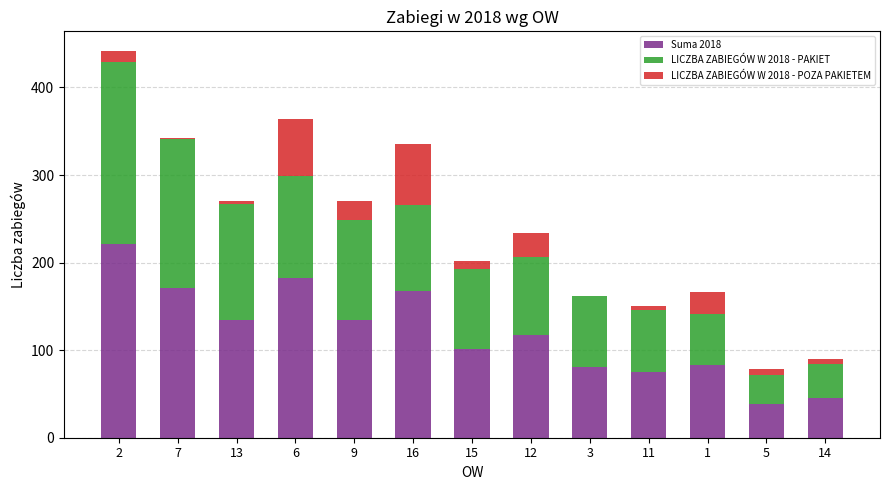

Does the chart contain stacked bars?

Yes